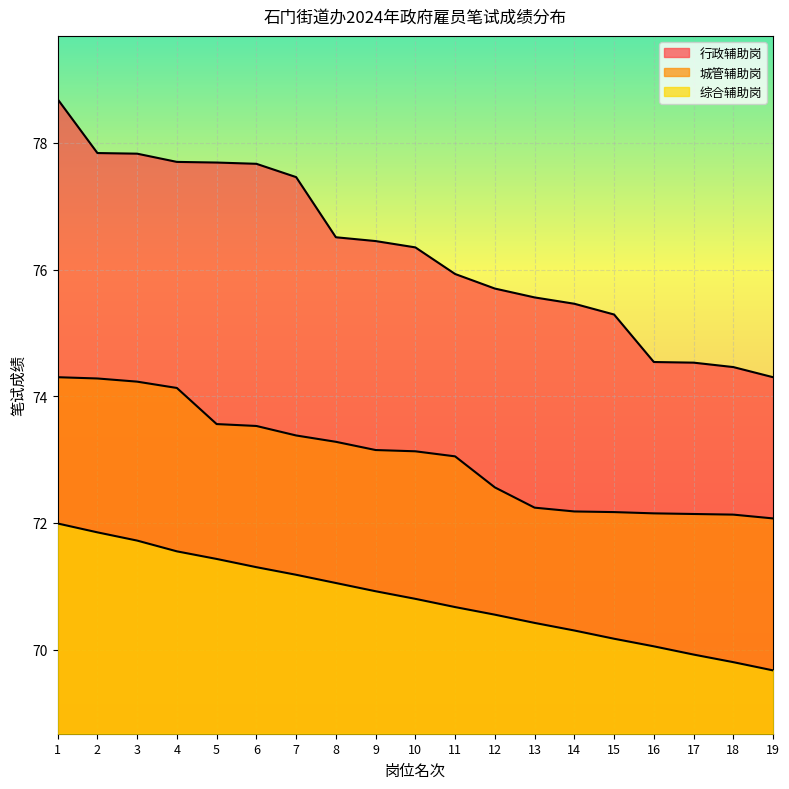

What is the lowest value of the 城管辅助岗 series?

72.1